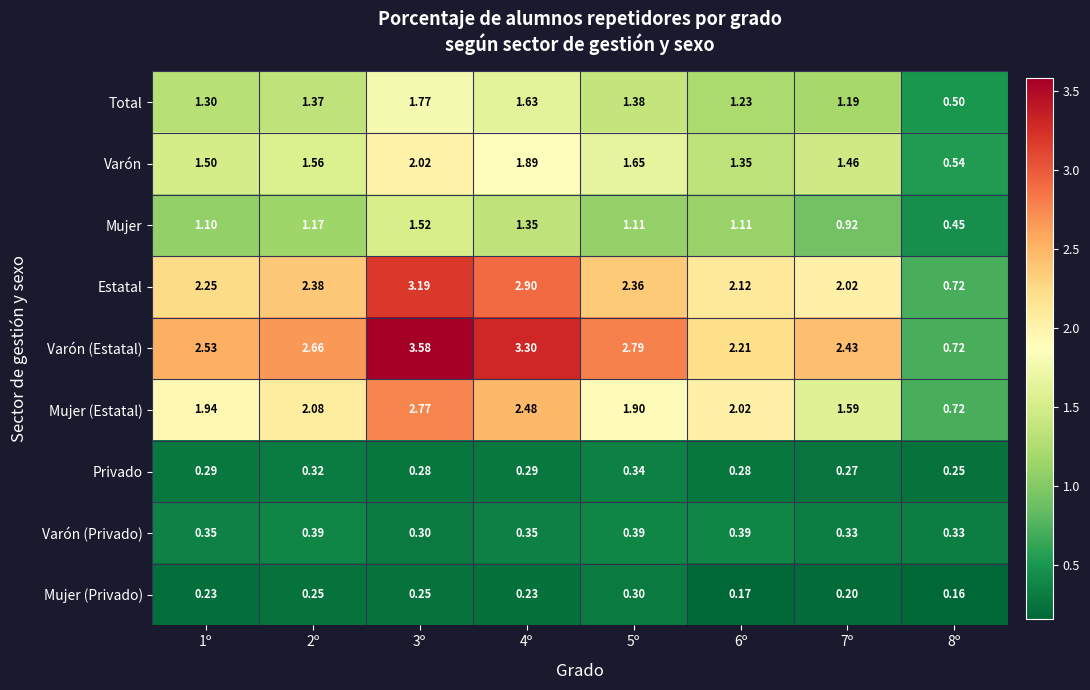

Rank the series by their maximum value, from lowest to highest.

Mujer (Privado), Privado, Varón (Privado), Mujer, Total, Varón, Mujer (Estatal), Estatal, Varón (Estatal)